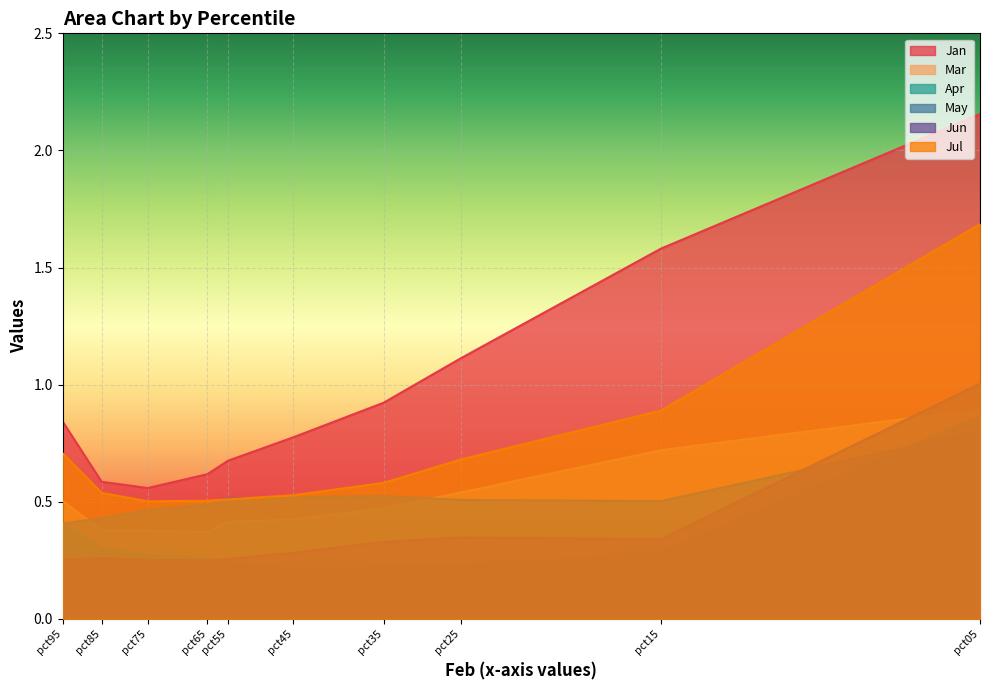

How many lines are shown in the chart?

6